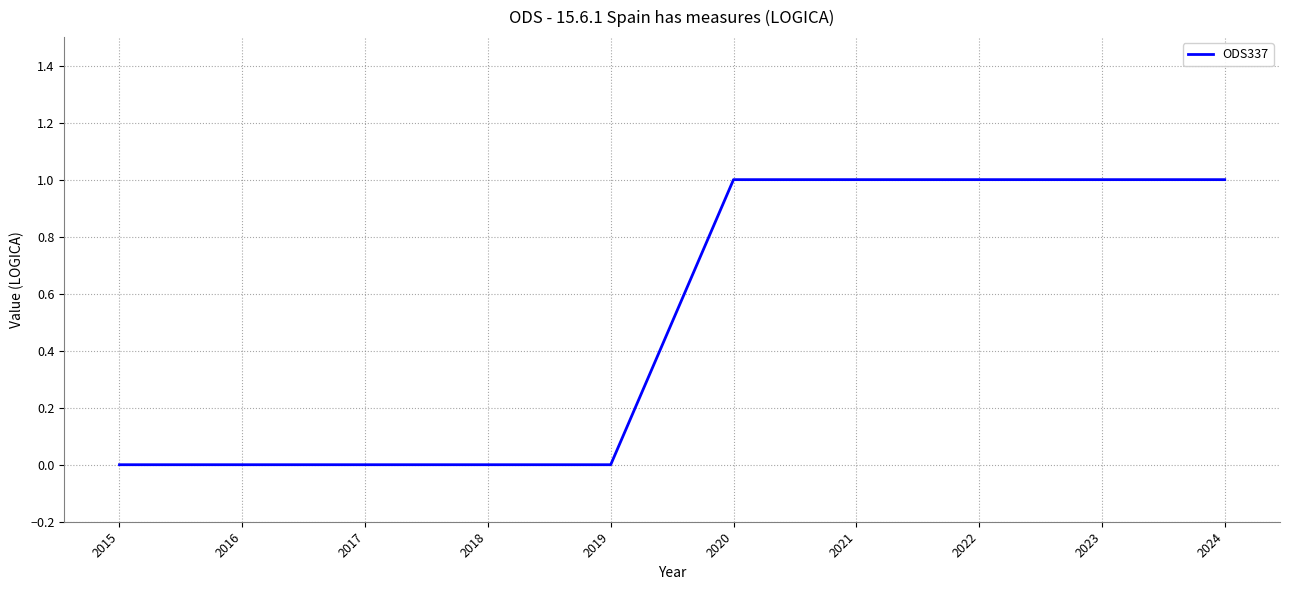

What is the change in value from 2015 to 2024?

+1